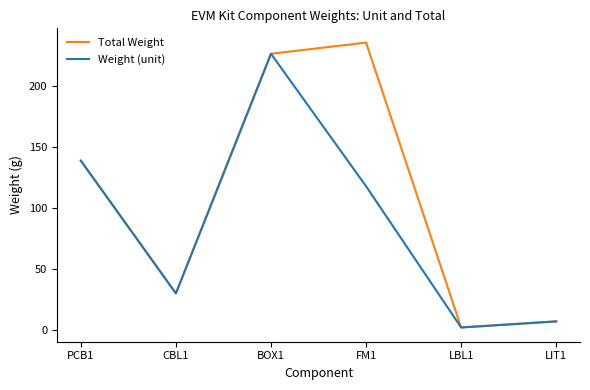

What is the minimum value for Total Weight?

2.0